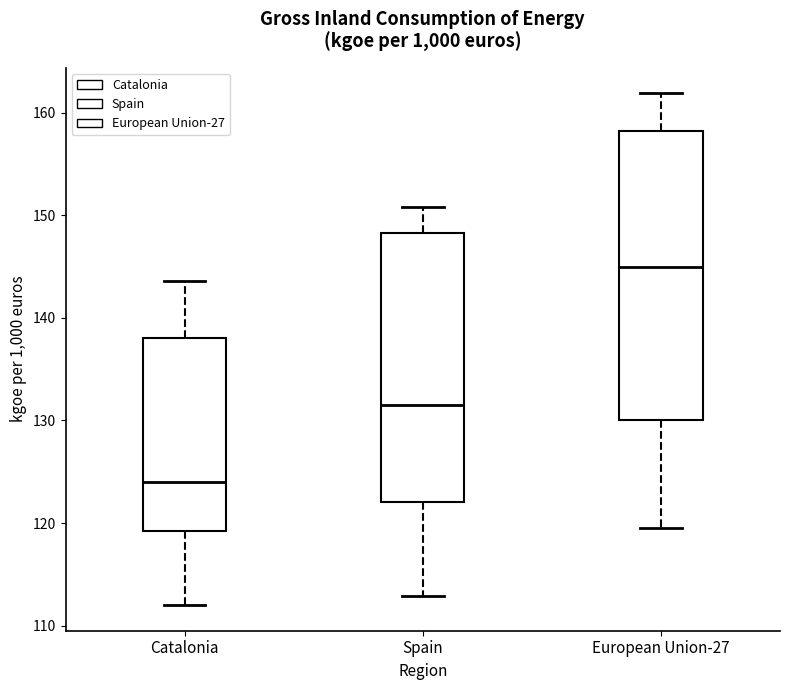

Where is the upper edge of the box for Catalonia on the y-axis? The values are not printed on the chart, so give them approximately, as read against the axis.

138